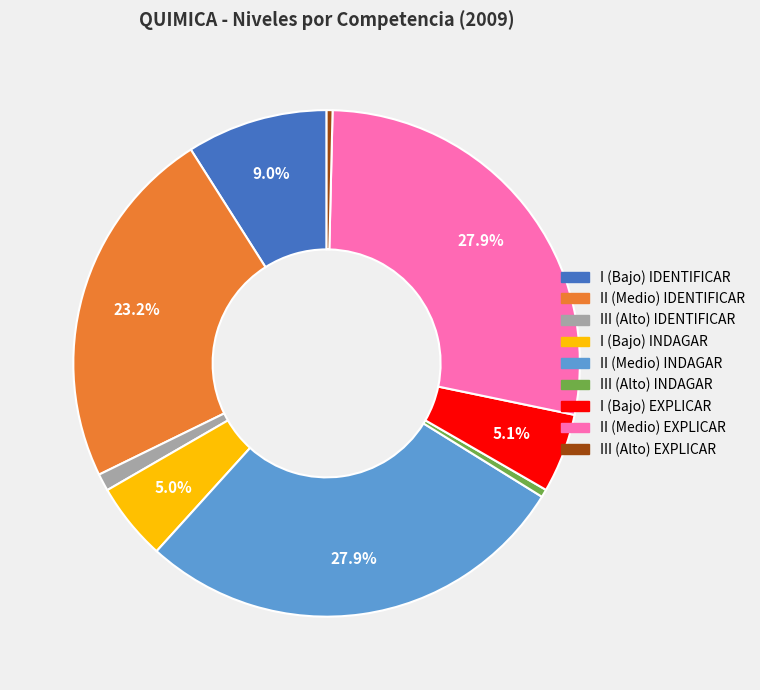

Is there any slice that represents more than half of the pie?

No